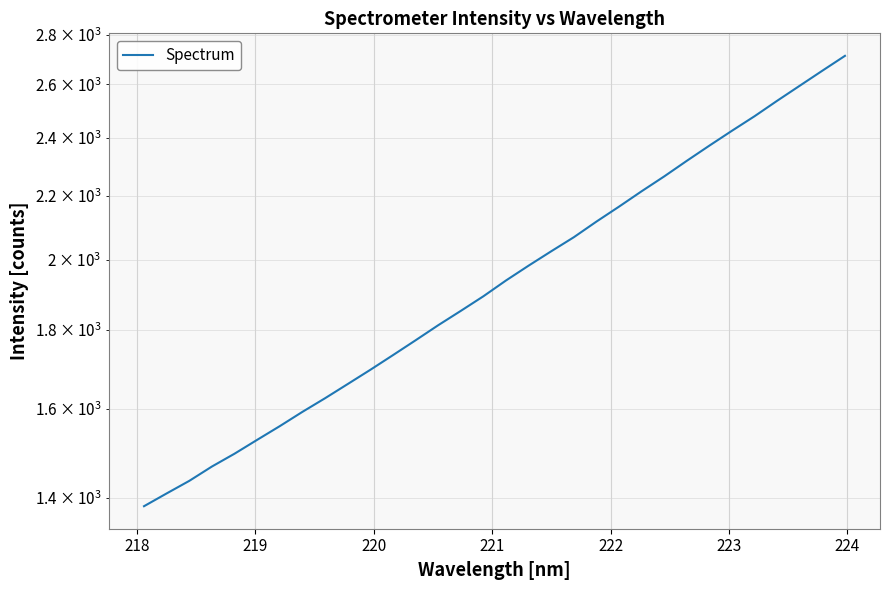

What is the minimum value shown in the chart?

1383.0